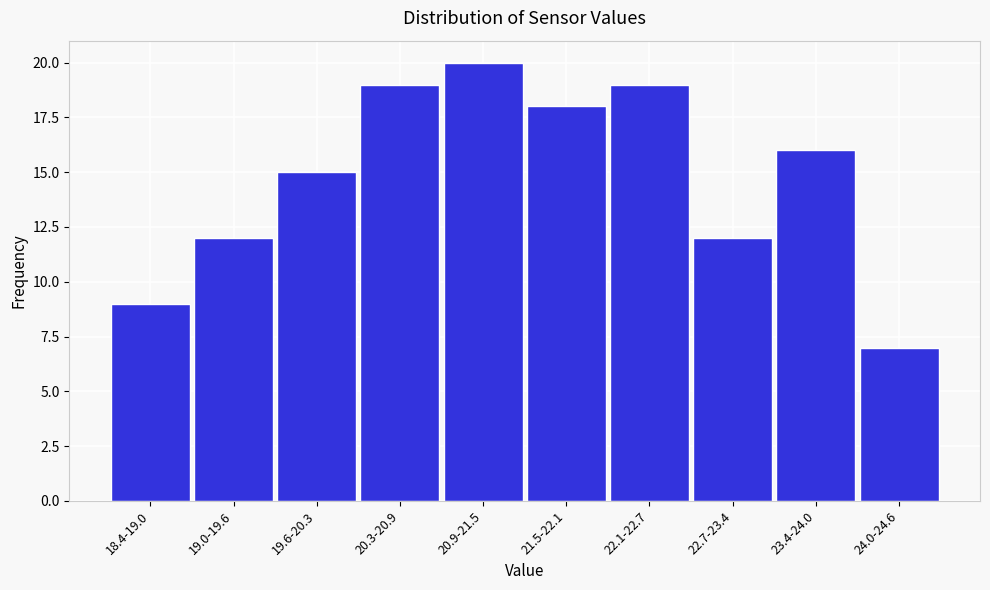

Reading left to right, list all the values displayed in this chart.

9	12	15	19	20	18	19	12	16	7